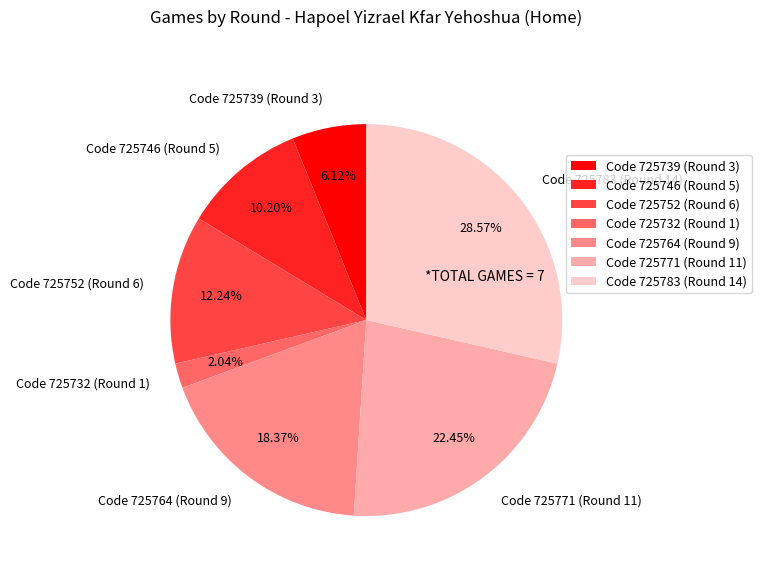

Which category has the biggest portion of the pie?

Code 725783 (Round 14)